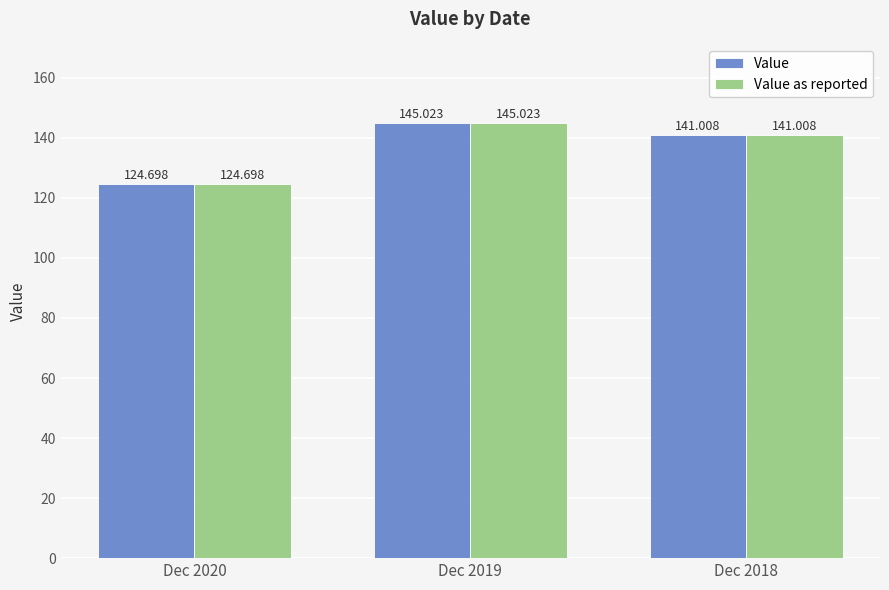

How many bars are there in total?

6